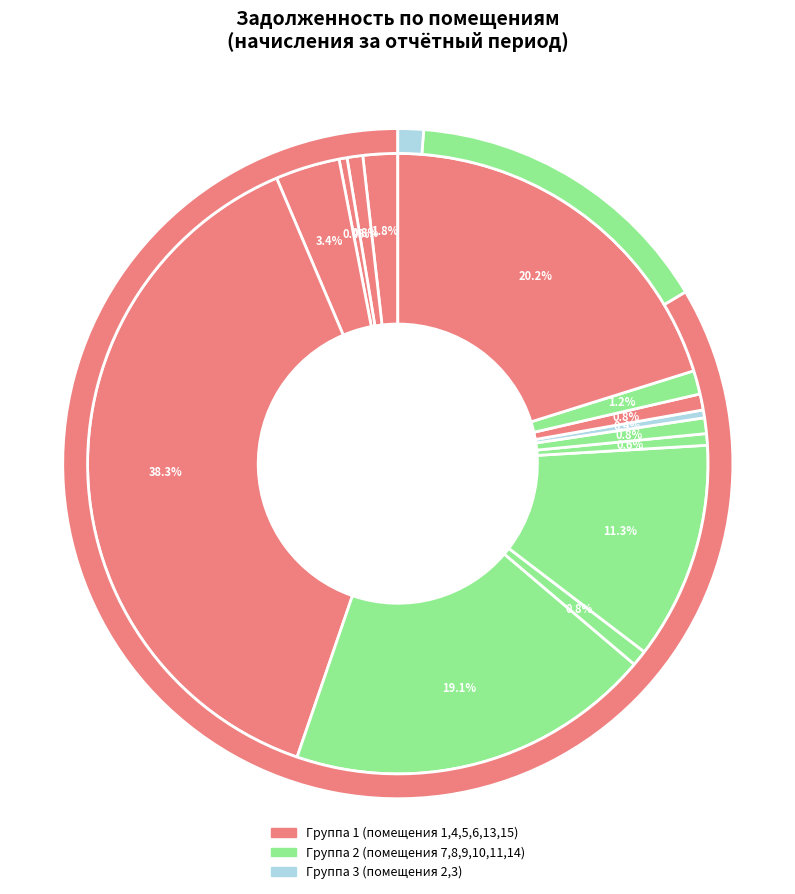

What percentage is the 13 slice, to the nearest percent?

1%